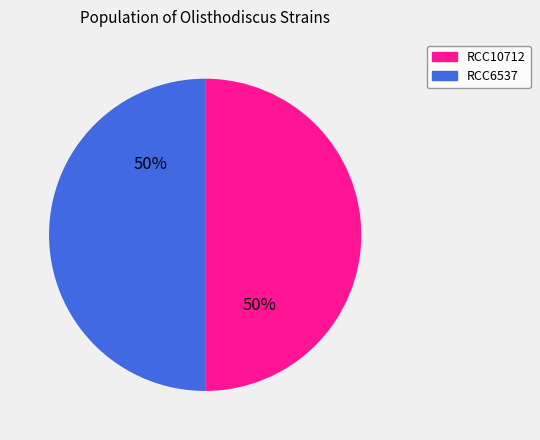

Combined, do RCC10712 and RCC6537 account for over 50%?

Yes